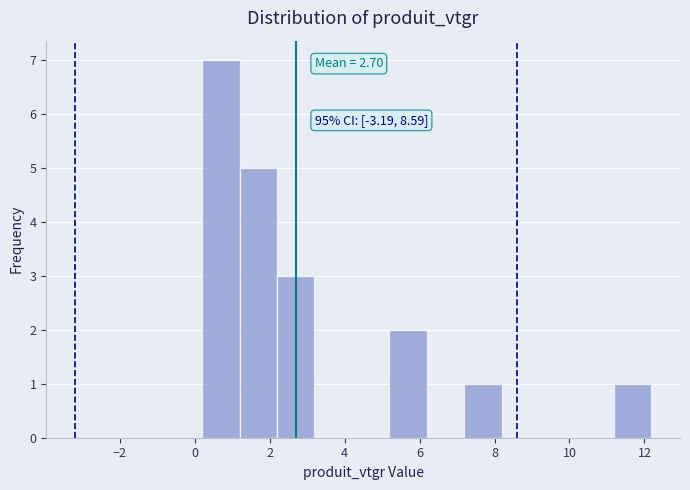

Which range on the x-axis has the tallest bar?

0.2 to 1.2